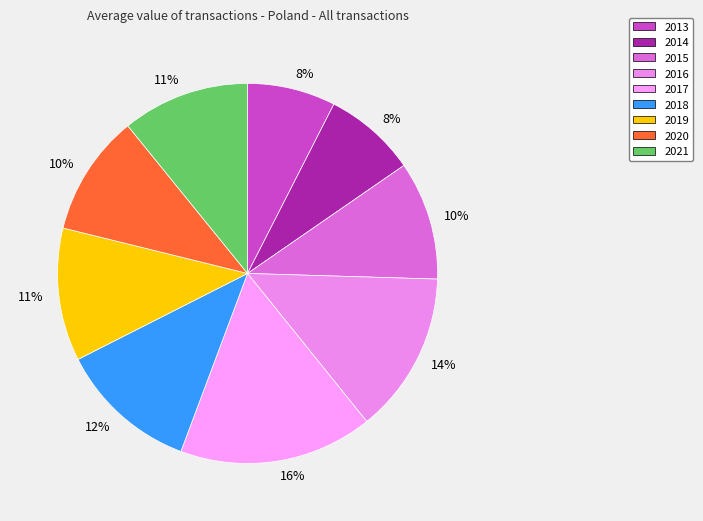

Which has a higher value, 2015 or 2013?

2015